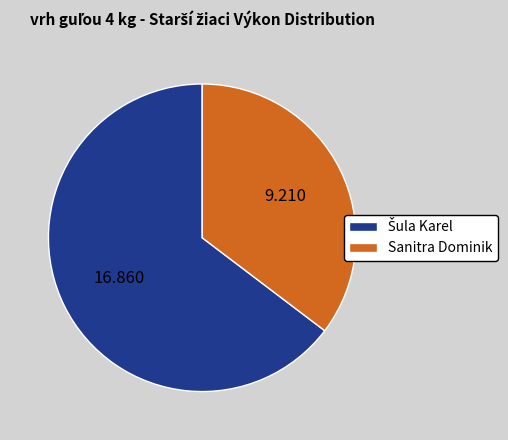

Which category has the smallest portion of the pie?

Sanitra Dominik